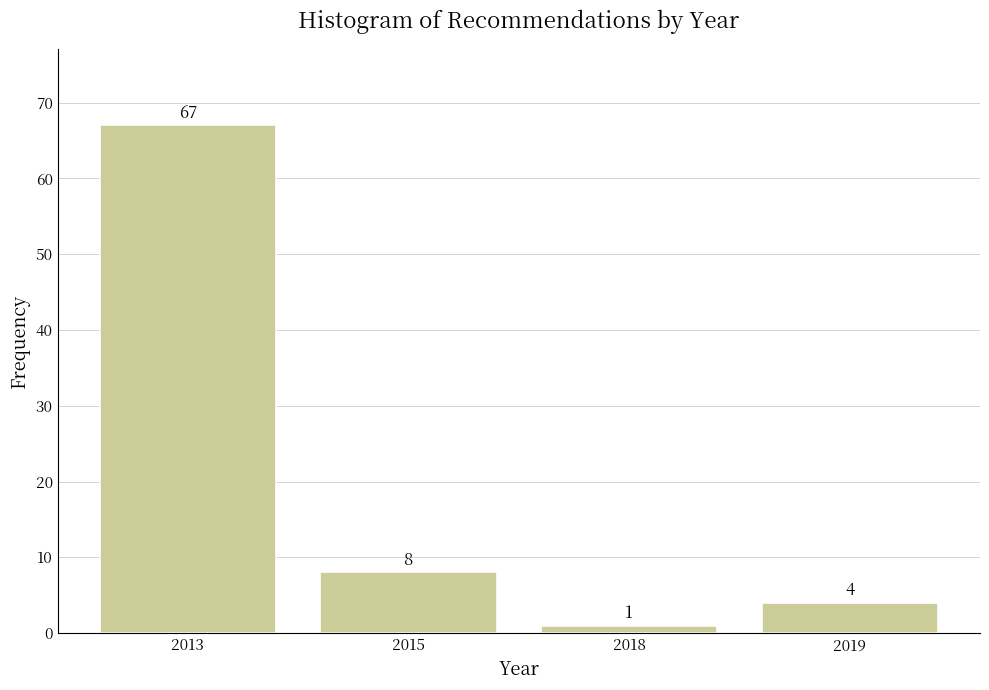

Reading right to left, what are all the values shown in this chart?

2019=4	2018=1	2015=8	2013=67